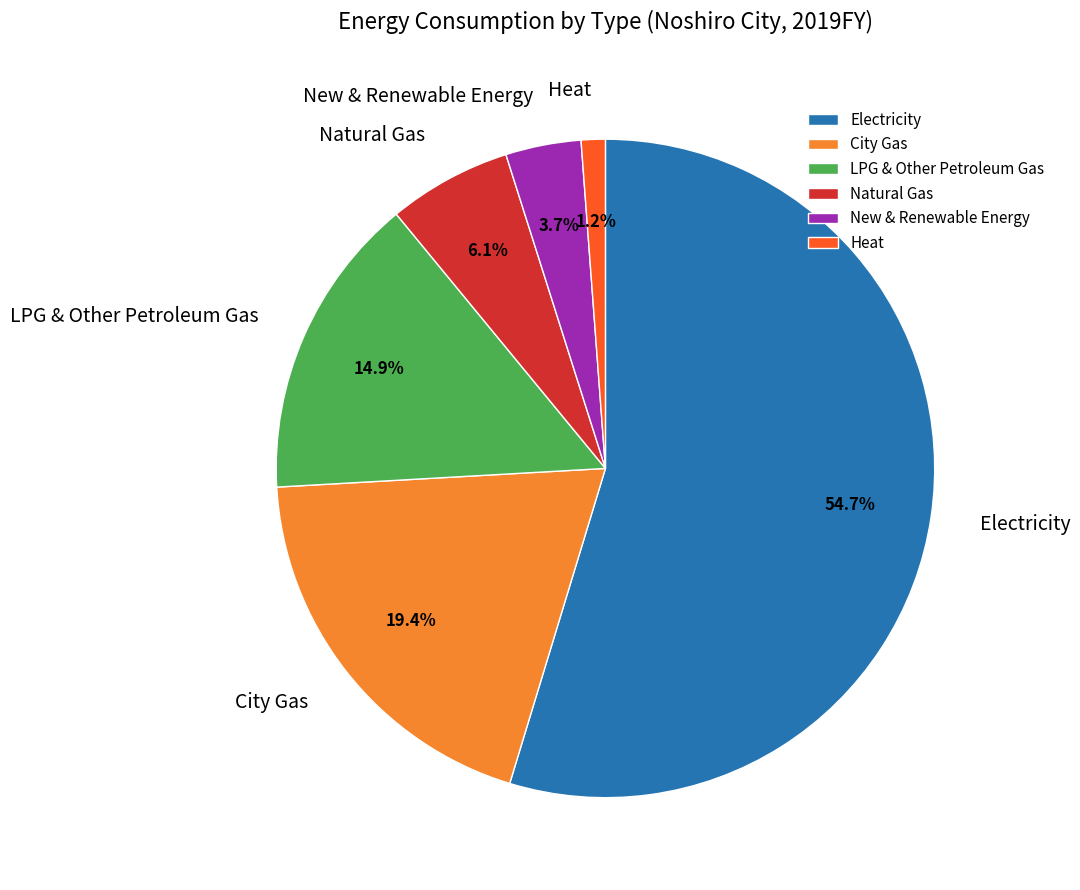

Does Electricity account for over 50% of the chart?

Yes